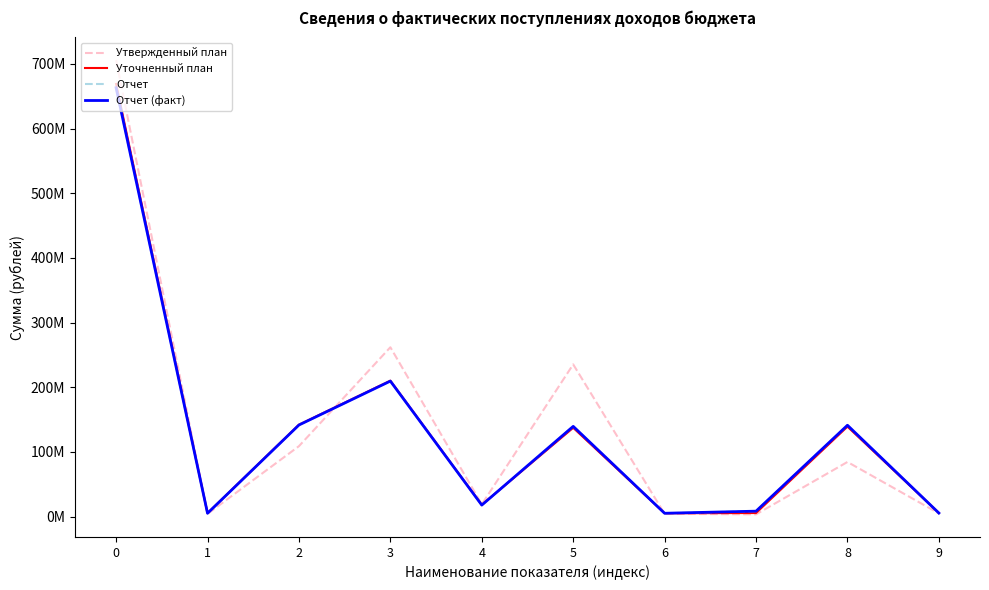

True or false: Утвержденный план has more than 1 interior local peaks.

True